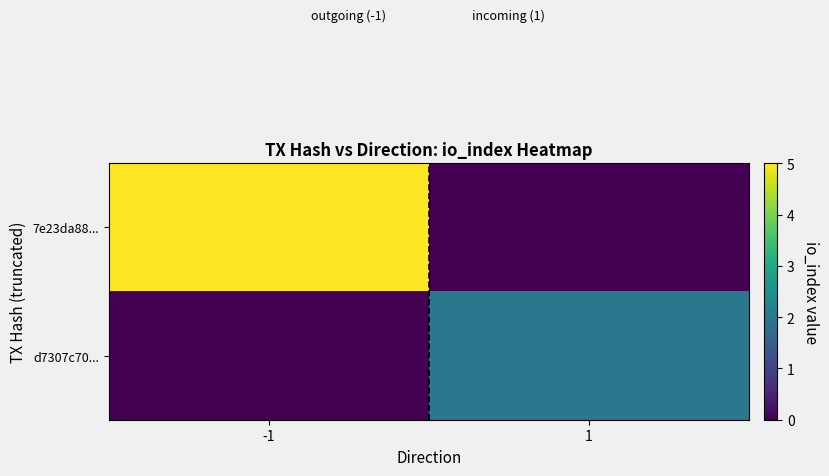

At which category is the sum across all series the highest?

-1